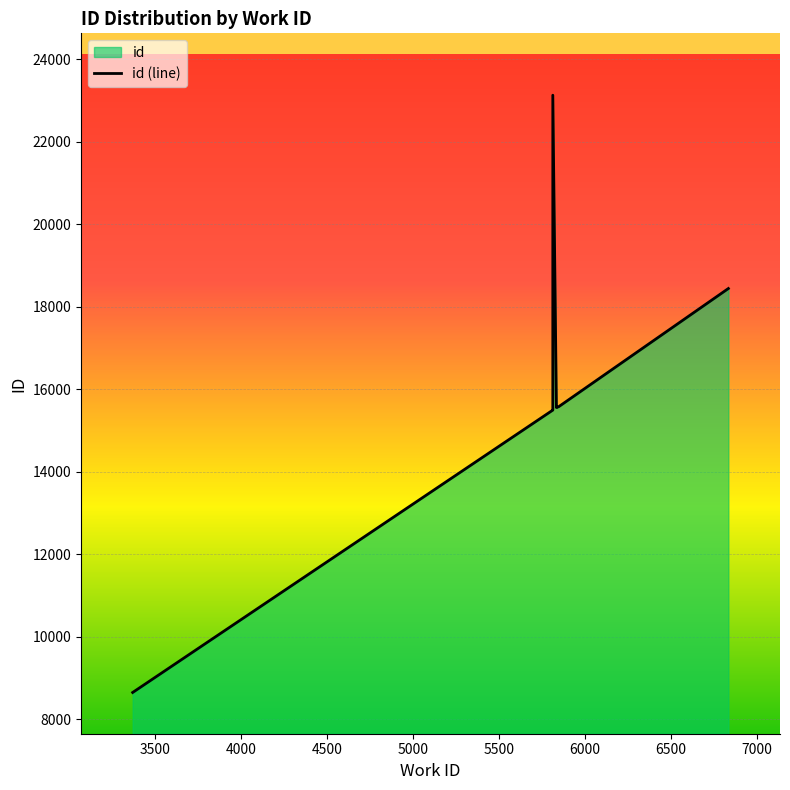

How many data points are less than 15556?

5